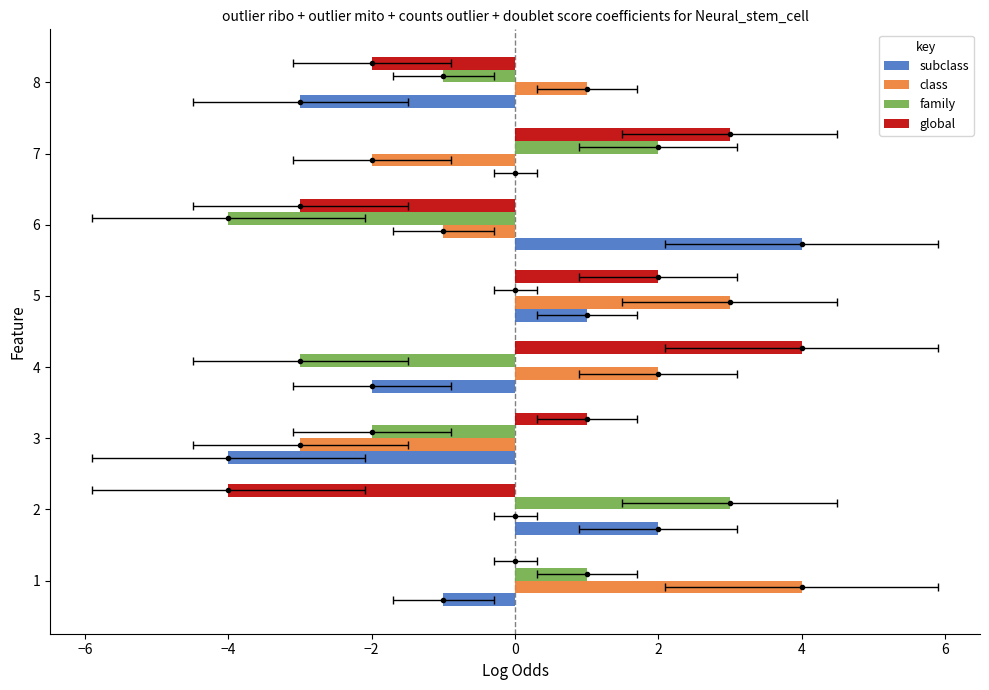

Which series has the widest spread of values?

subclass